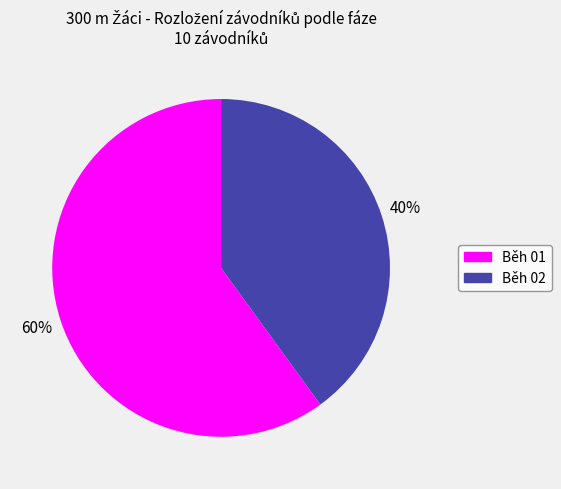

Which has a higher value, Běh 02 or Běh 01?

Běh 01